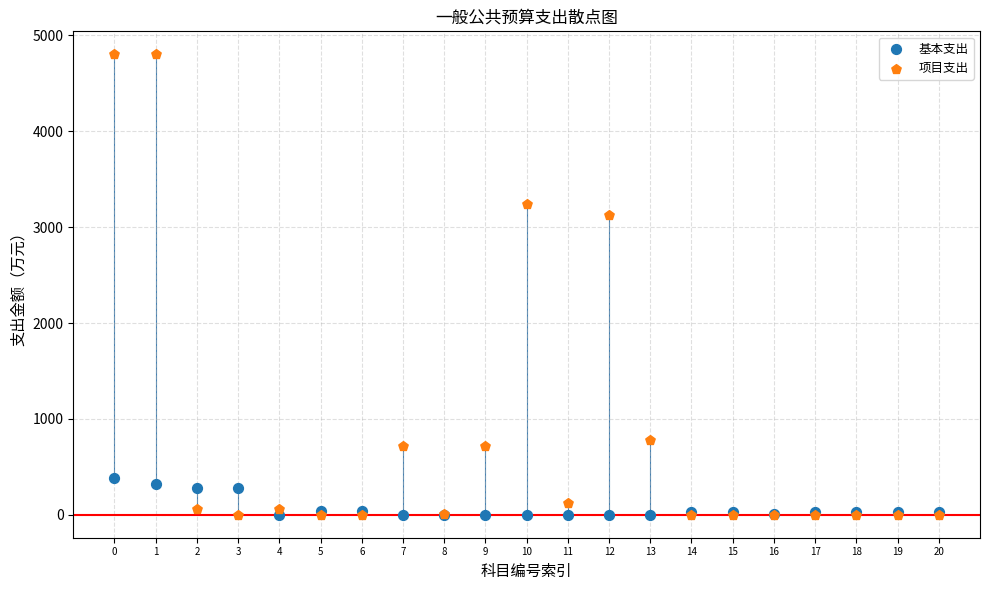

In the 项目支出 series, what Y value is closest to 2401?

3124.6